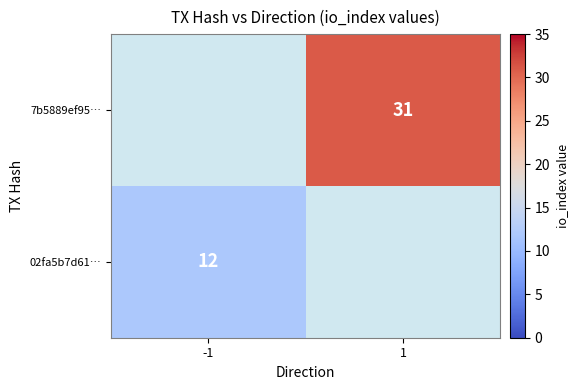

True or false: 7b5889ef95… has a value of 11.7 at 1.

False